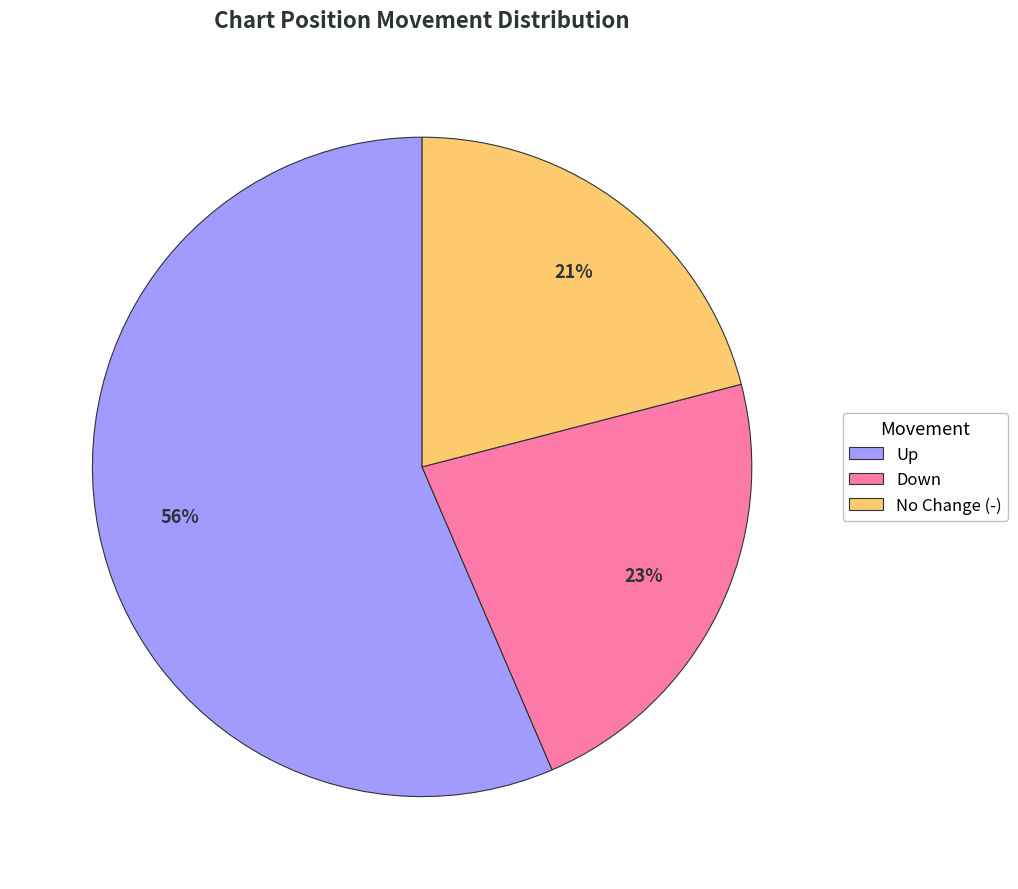

Which slice is the smallest?

No Change (-)